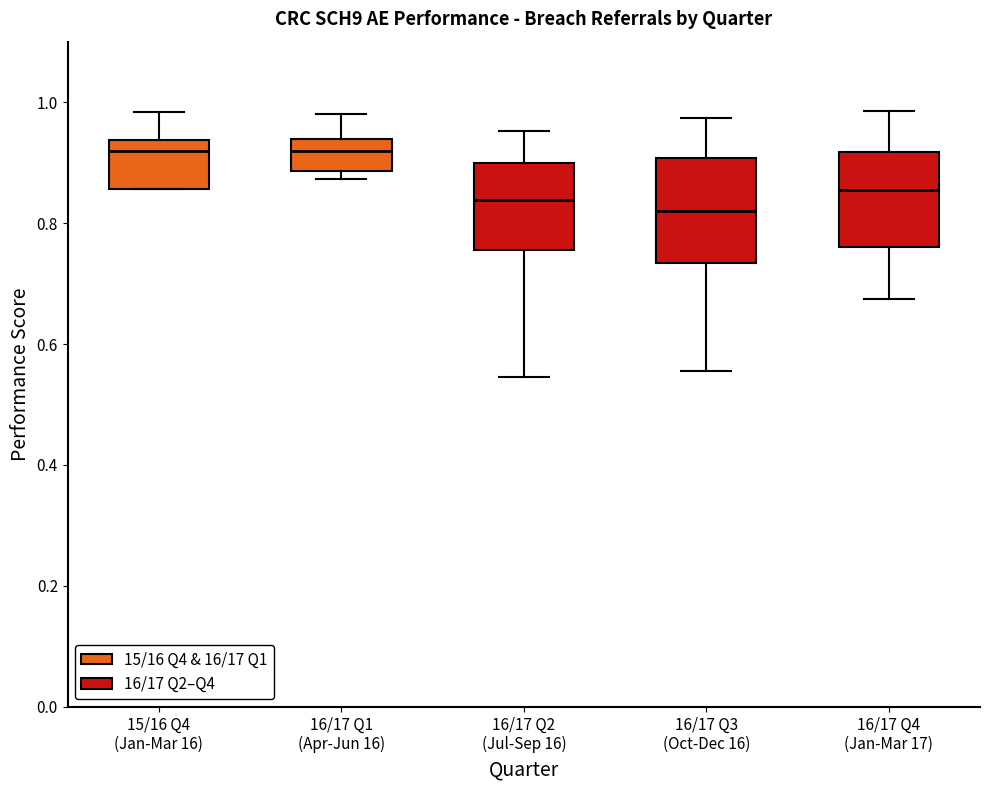

Where does the median line of the box for 15/16 Q4 (Jan-Mar 16) sit on the y-axis? The values are not printed on the chart, so give them approximately, as read against the axis.

0.92